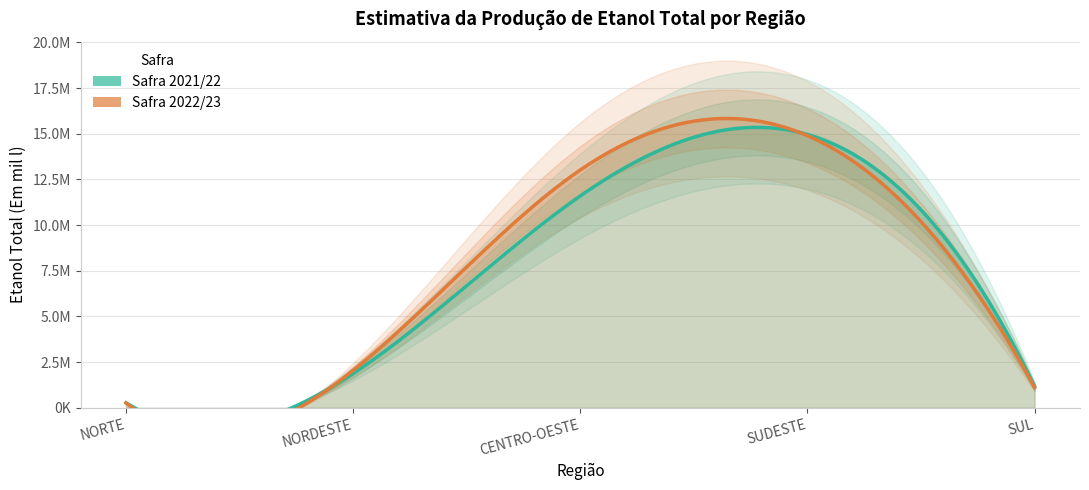

What is the difference between the highest and lowest values at NORDESTE?

171467.9